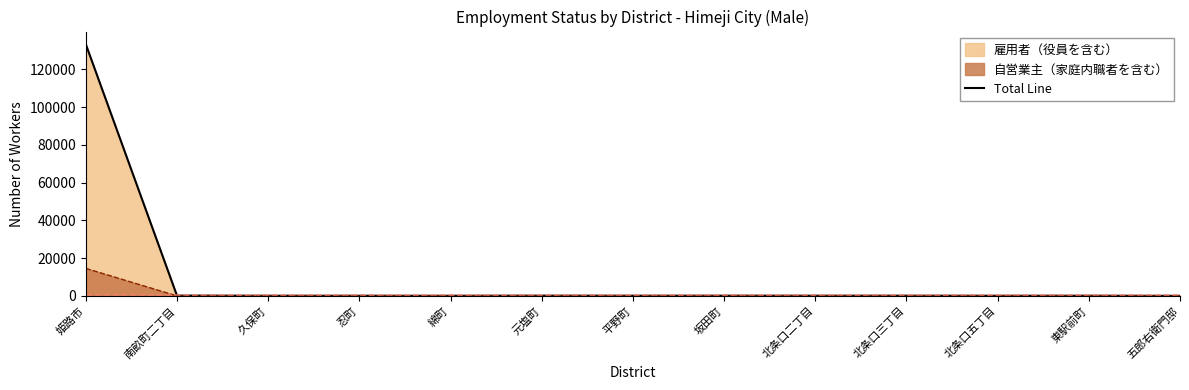

How many data points are above 115?

5